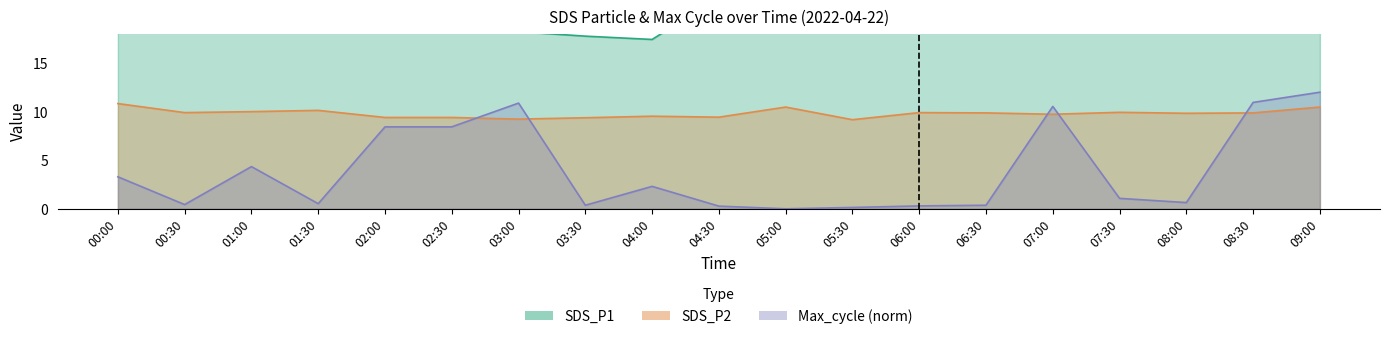

Between 02:00 and 07:30, which series saw the biggest shift?

Max_cycle